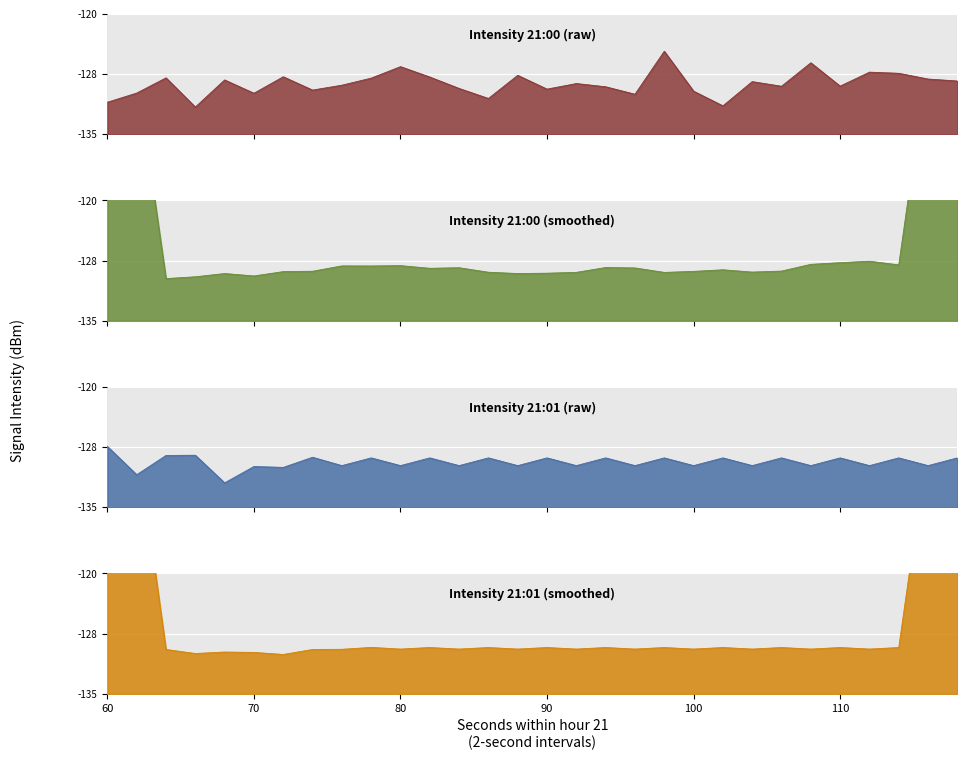

What is the difference between the maximum and second lowest values in the 21:01 min series?

3.5